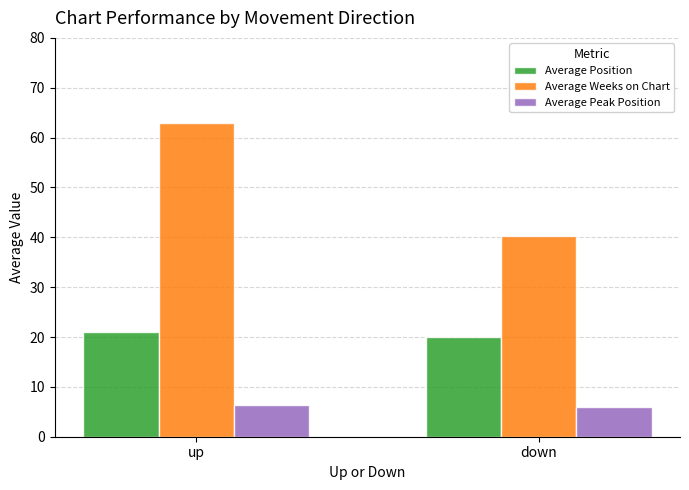

At how many categories does at least one series exceed 62?

1